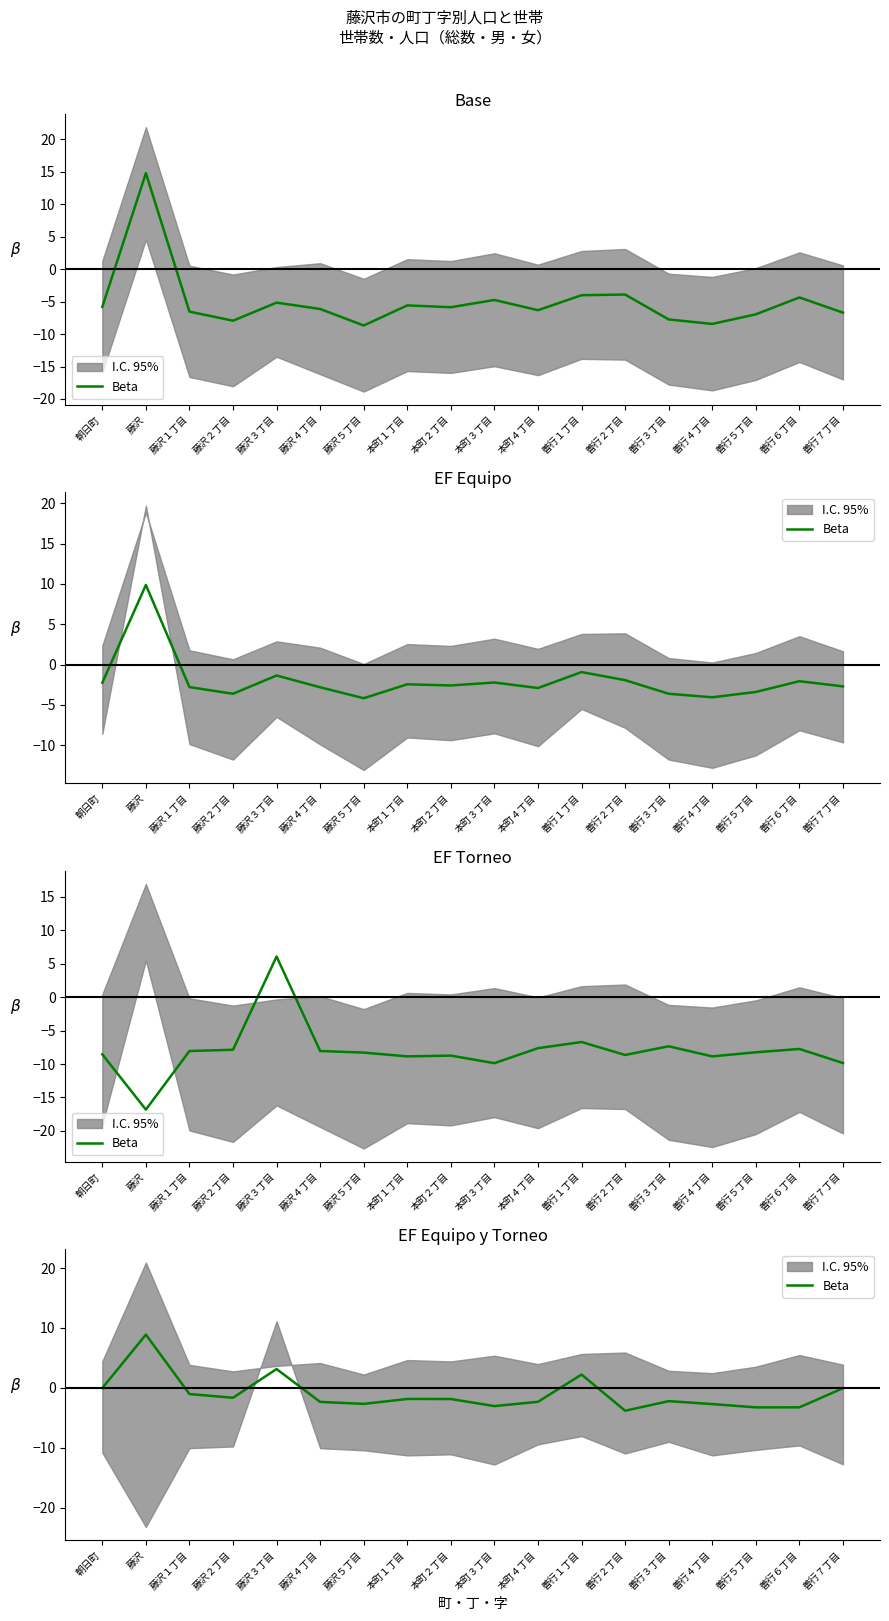

Reading right to left, transcribe all the data shown in this chart.

-0.1	-3.3	-3.3	-2.7	-2.2	-3.8	2.2	-2.3	-3.1	-1.9	-1.9	-2.7	-2.3	3.1	-1.7	-1.0	8.9	-0.0